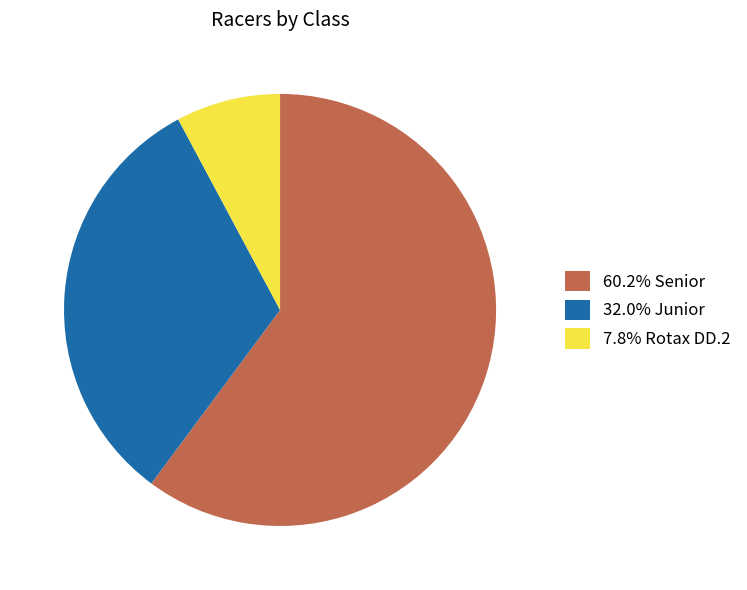

Does any single category account for the majority?

Yes